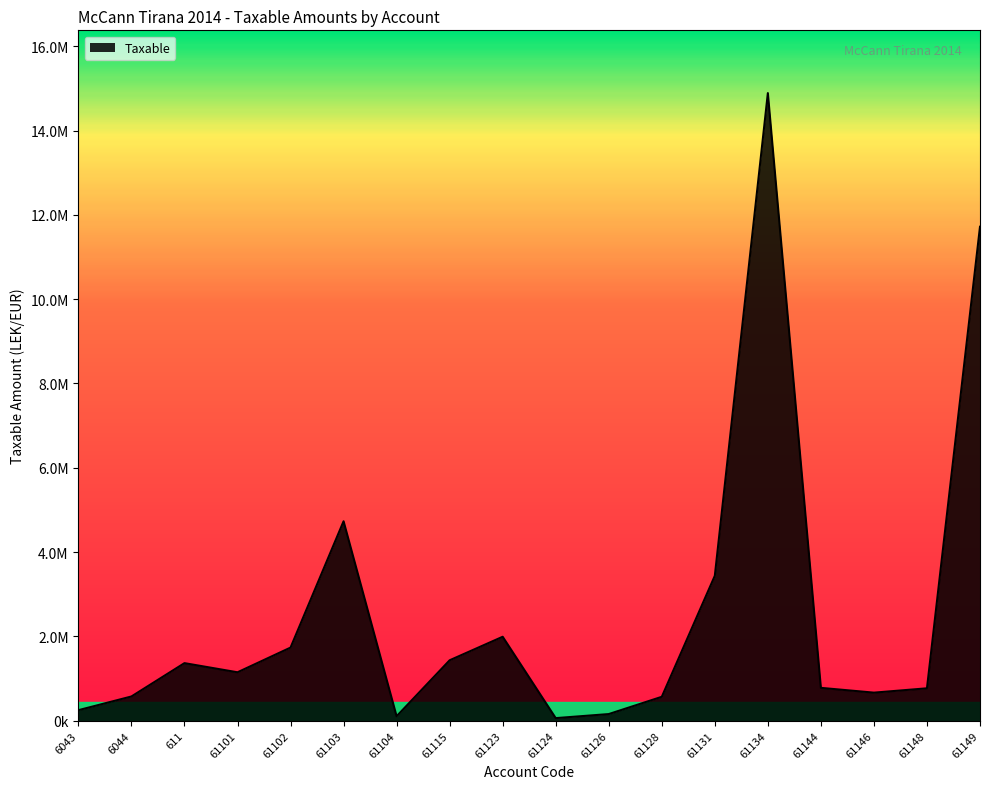

At which label is the value closest to 7474836?

61103